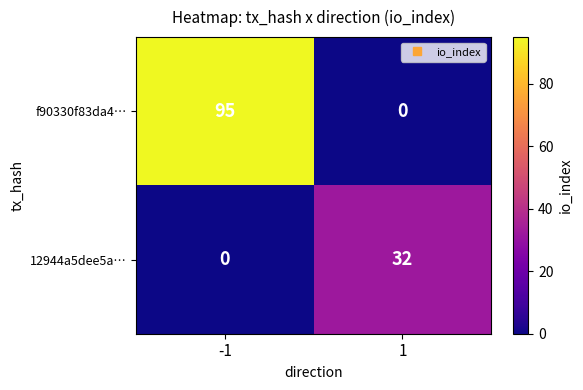

Is it true that f90330f83da4… equals 127 at -1?

False